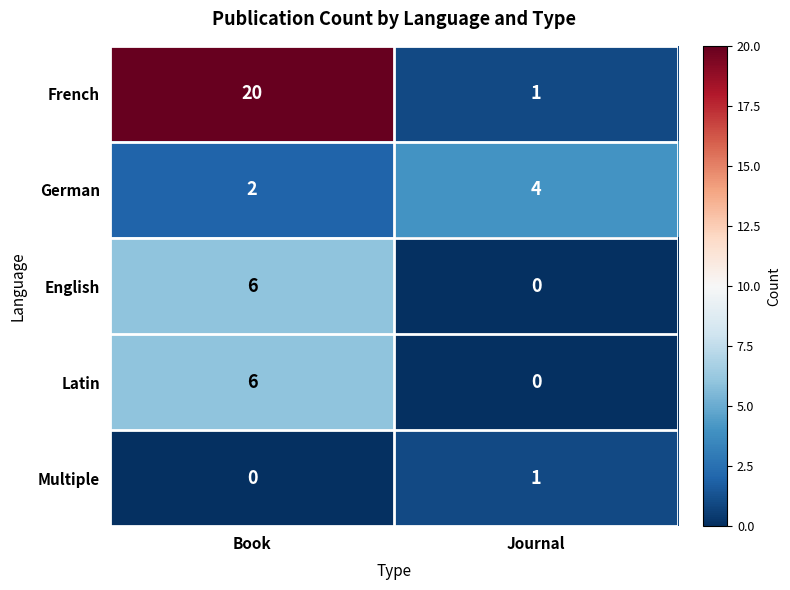

What is the sum of the French values at Journal and Book?

21